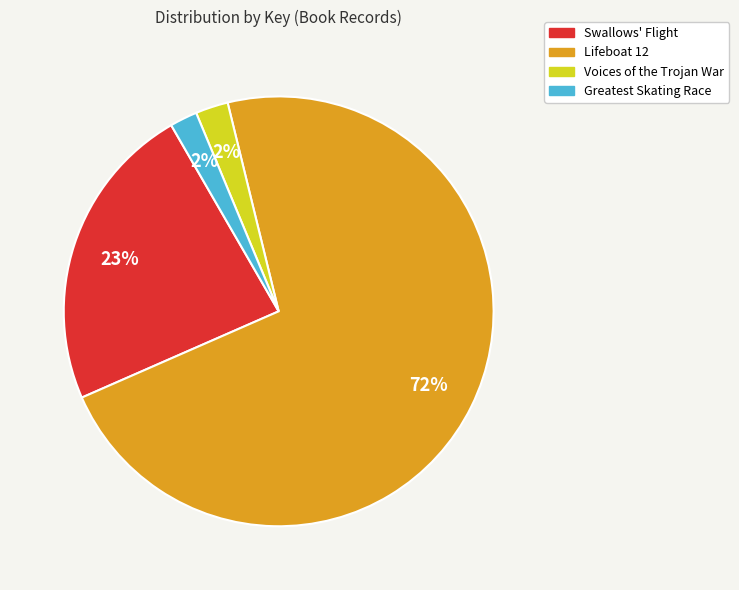

Which slice is the largest?

Lifeboat 12